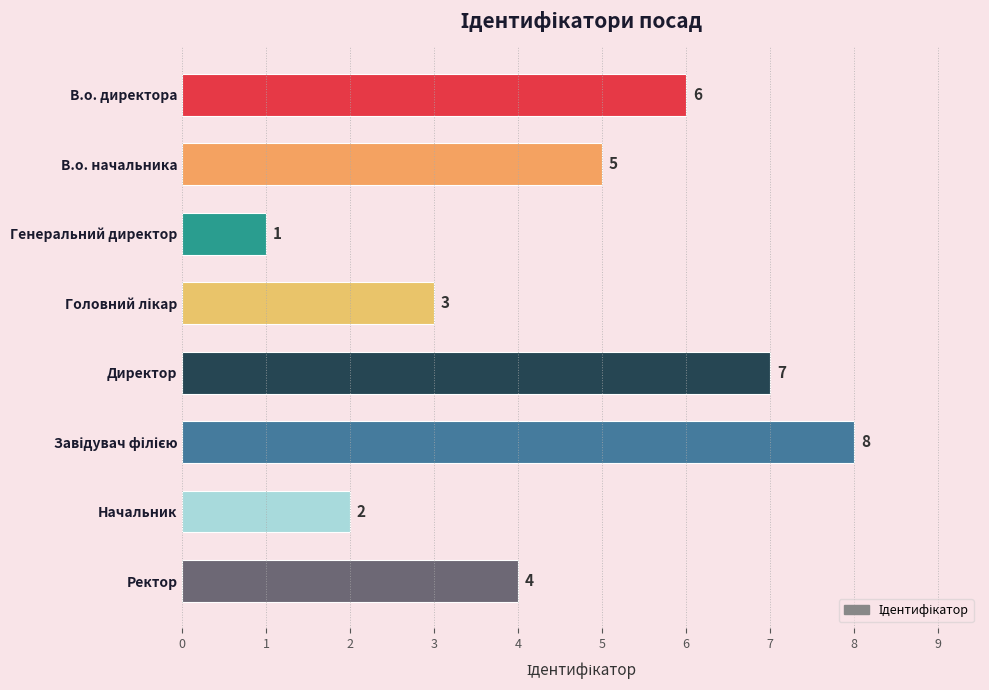

Reading top to bottom, extract all data points from this chart.

6	5	1	3	7	8	2	4